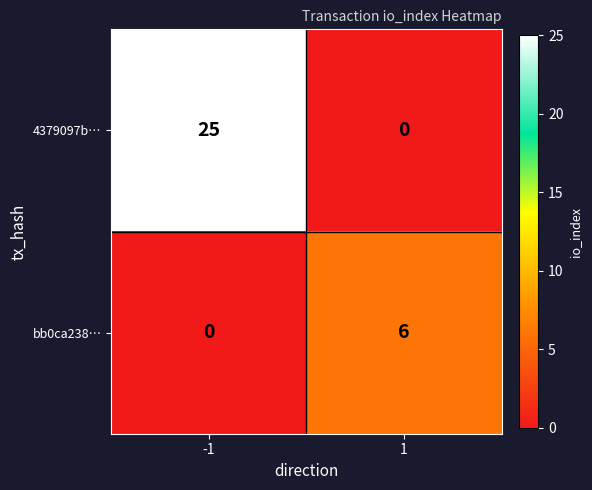

How many series are shown in this chart?

2